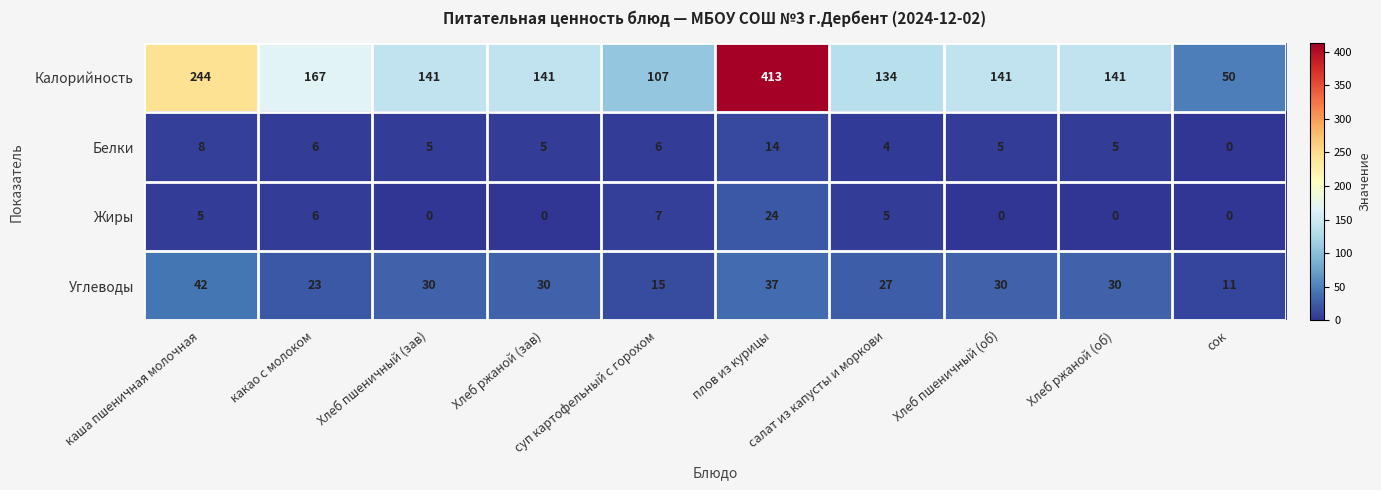

Which series has the largest total across all categories?

Калорийность